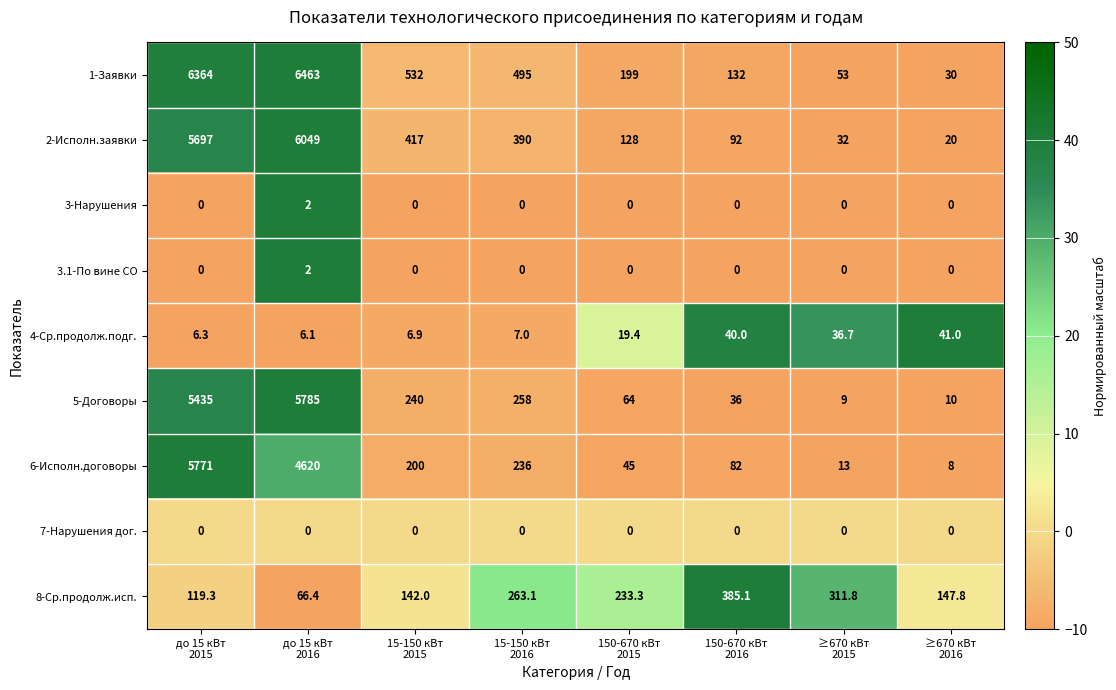

What is the minimum value for 8-Ср.продолж.исп.?

66.4